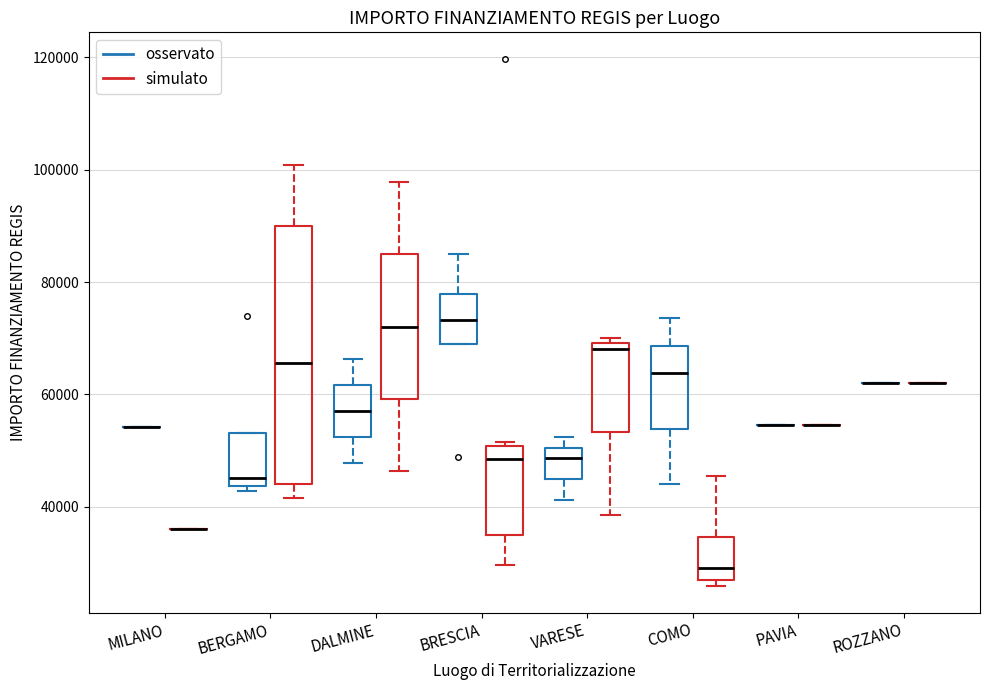

Reading left to right, transcribe this box plot: for each box, give where its median line is, the range the box spans, and where its two whiskers end, as read against the y-axis. The values are not printed on the chart, so give them approximately, as read against the axis.

MILANO (osservato): box collapsed to a line at 54000, whiskers 54000 to 54000
MILANO (simulato): box collapsed to a line at 36000, whiskers 36000 to 36000
BERGAMO (osservato): median 46000, box 44000 to 54000, whiskers 42000 to 54000
BERGAMO (simulato): median 66000, box 44000 to 90000, whiskers 42000 to 100000
DALMINE (osservato): median 58000, box 52000 to 62000, whiskers 48000 to 66000
DALMINE (simulato): median 72000, box 60000 to 84000, whiskers 46000 to 98000
BRESCIA (osservato): median 74000, box 68000 to 78000, whiskers 68000 to 84000
BRESCIA (simulato): median 48000, box 34000 to 50000, whiskers 30000 to 52000
VARESE (osservato): median 48000, box 44000 to 50000, whiskers 42000 to 52000
VARESE (simulato): median 68000, box 54000 to 70000, whiskers 38000 to 70000 (just above the box's upper edge)
COMO (osservato): median 64000, box 54000 to 68000, whiskers 44000 to 74000
COMO (simulato): median 30000, box 26000 to 34000, whiskers 26000 (just below the box's lower edge) to 46000
PAVIA (osservato): box collapsed to a line at 54000, whiskers 54000 to 54000
PAVIA (simulato): box collapsed to a line at 54000, whiskers 54000 to 54000
ROZZANO (osservato): box collapsed to a line at 62000, whiskers 62000 to 62000
ROZZANO (simulato): box collapsed to a line at 62000, whiskers 62000 to 62000